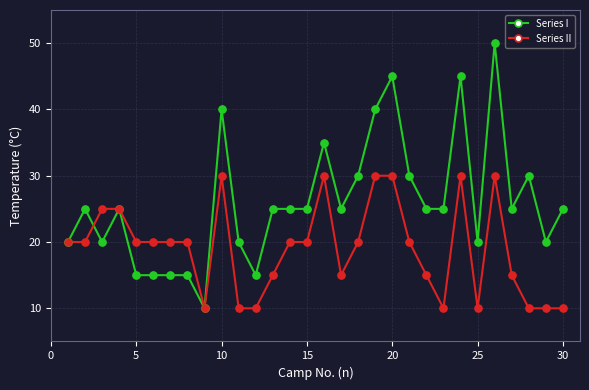

Which series has the largest range (max minus min)?

Series I